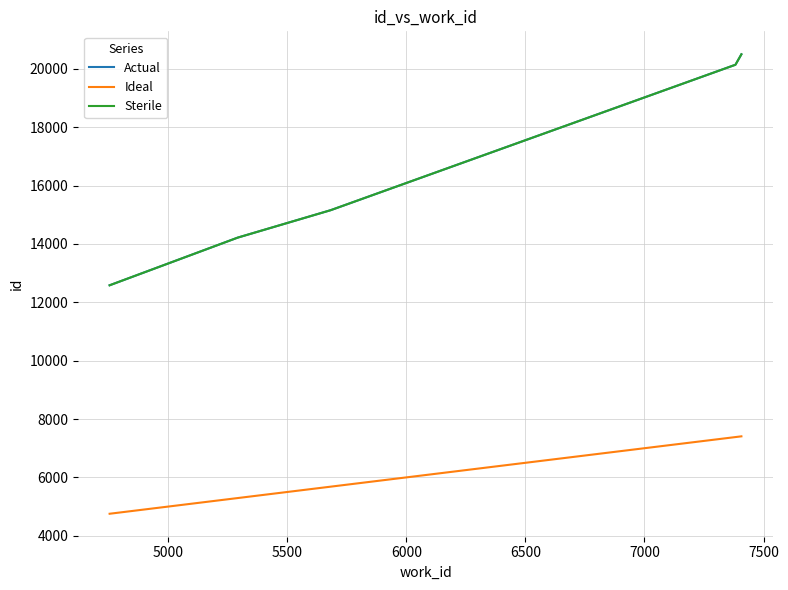

Does the chart have visible grid lines?

Yes